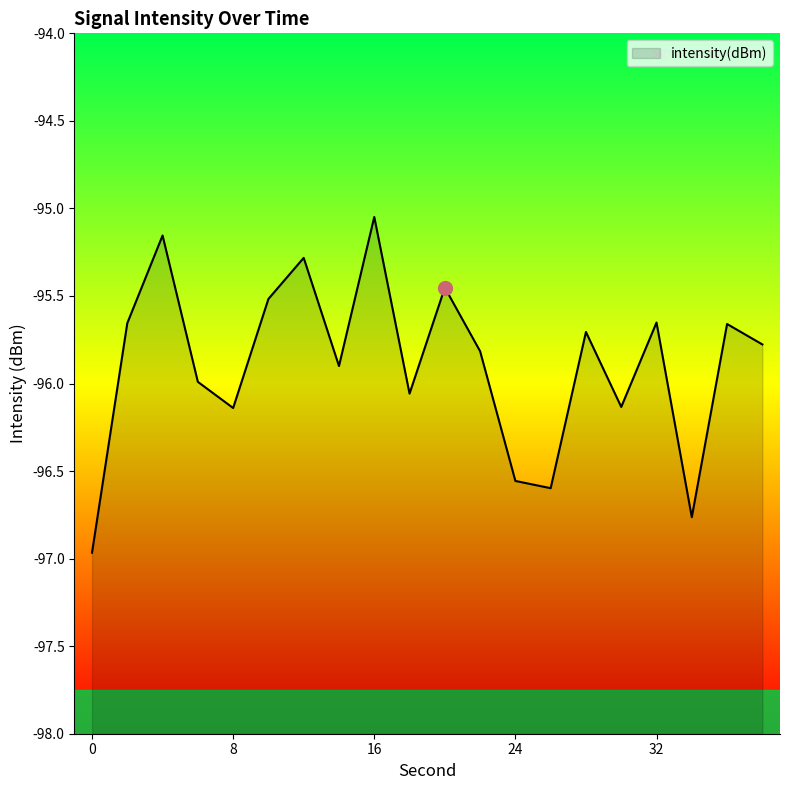

What is the value of the 6th point from the left?

-95.5